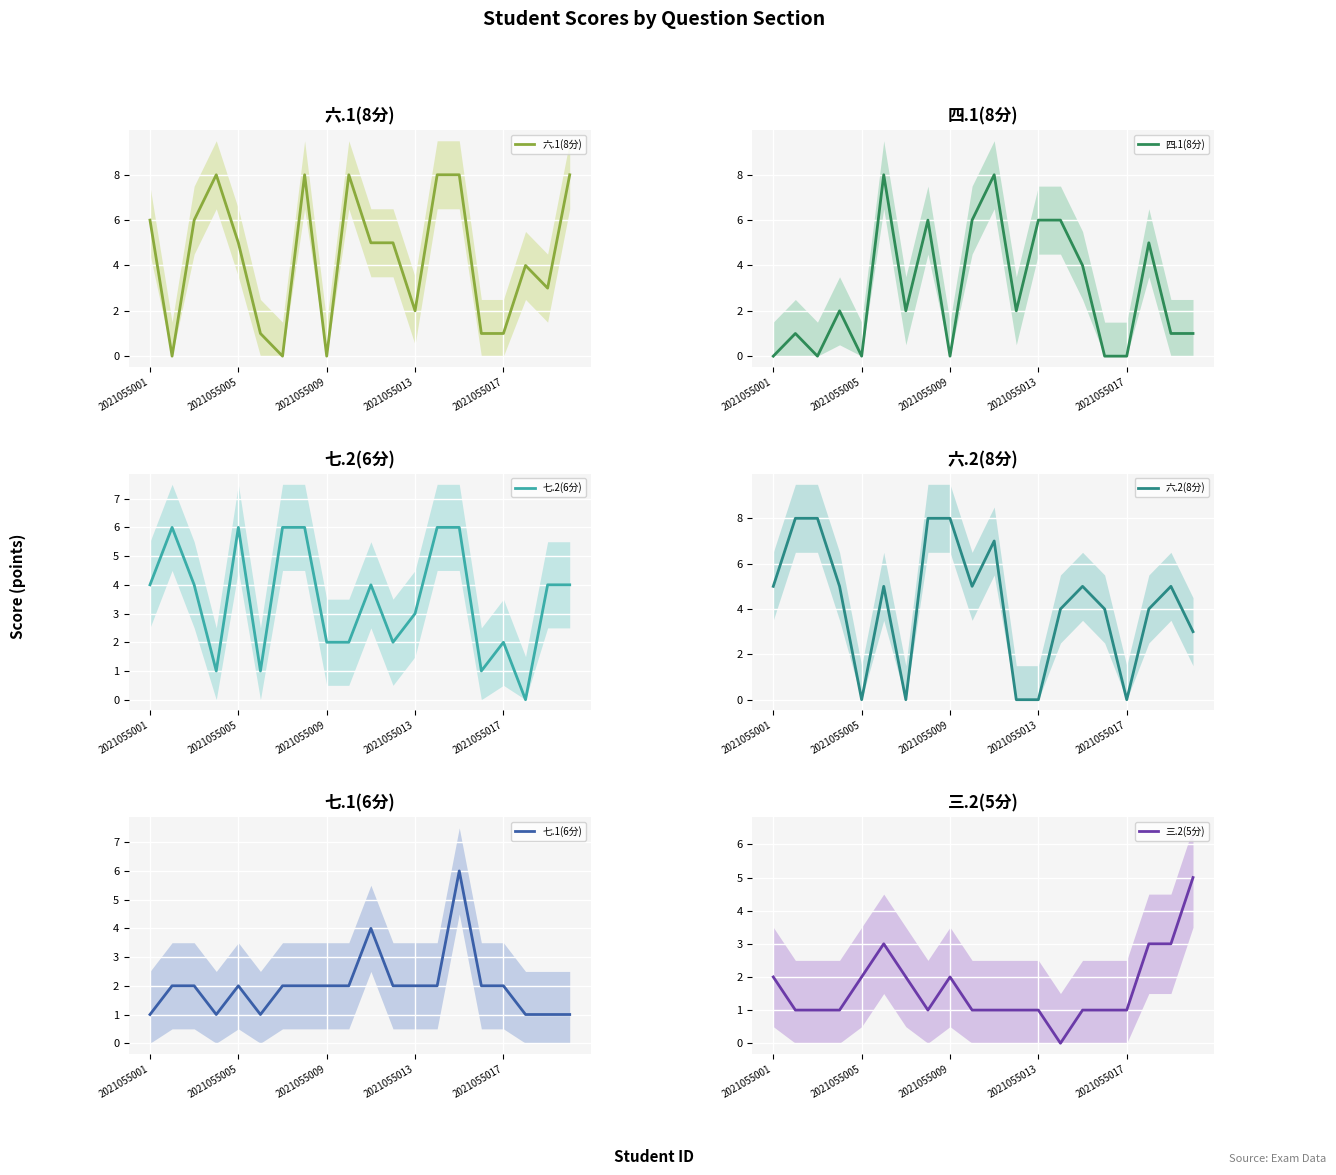

What is the total value across all series at 14?

30